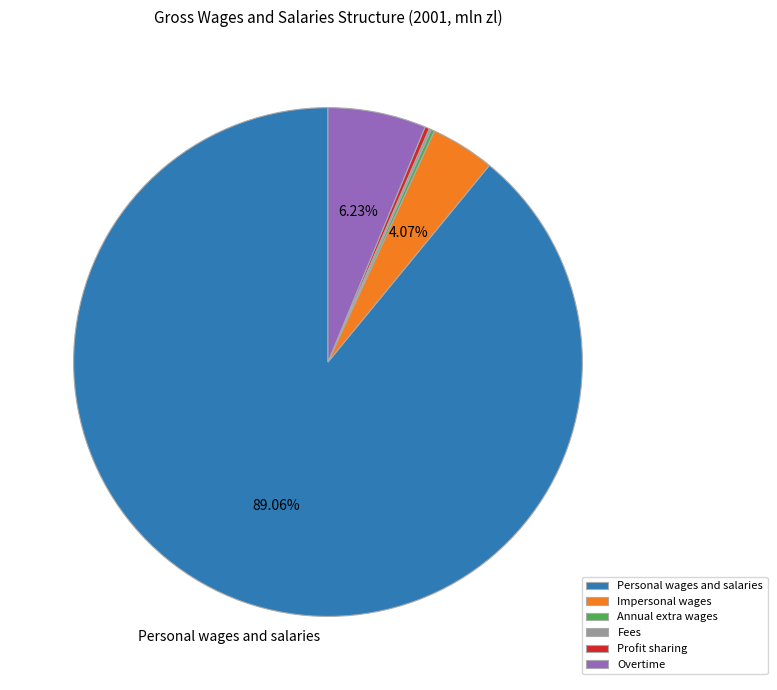

To the nearest percent, what is the average slice percentage?

17%